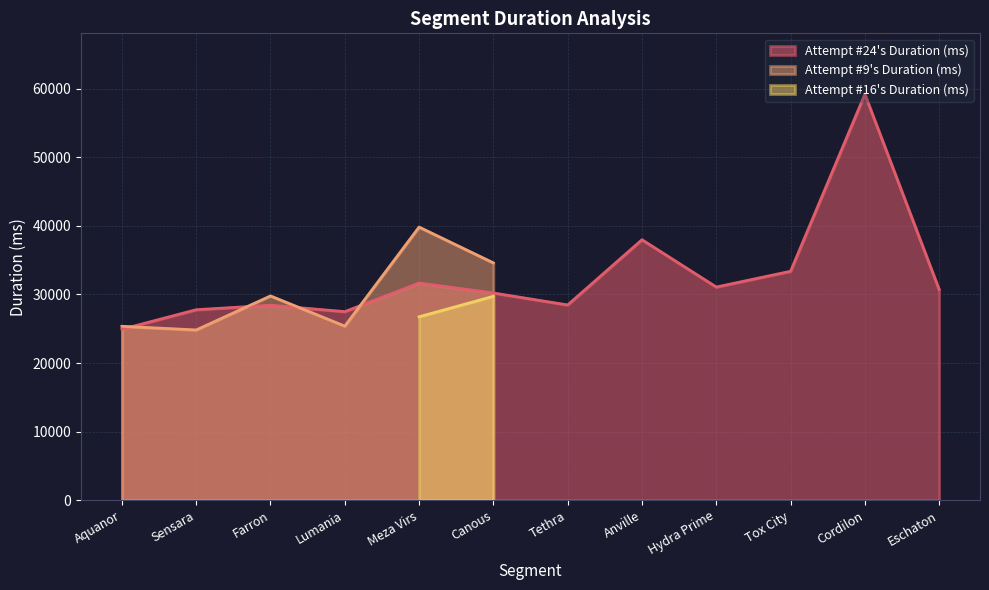

What is the approximate value at 11?

30716